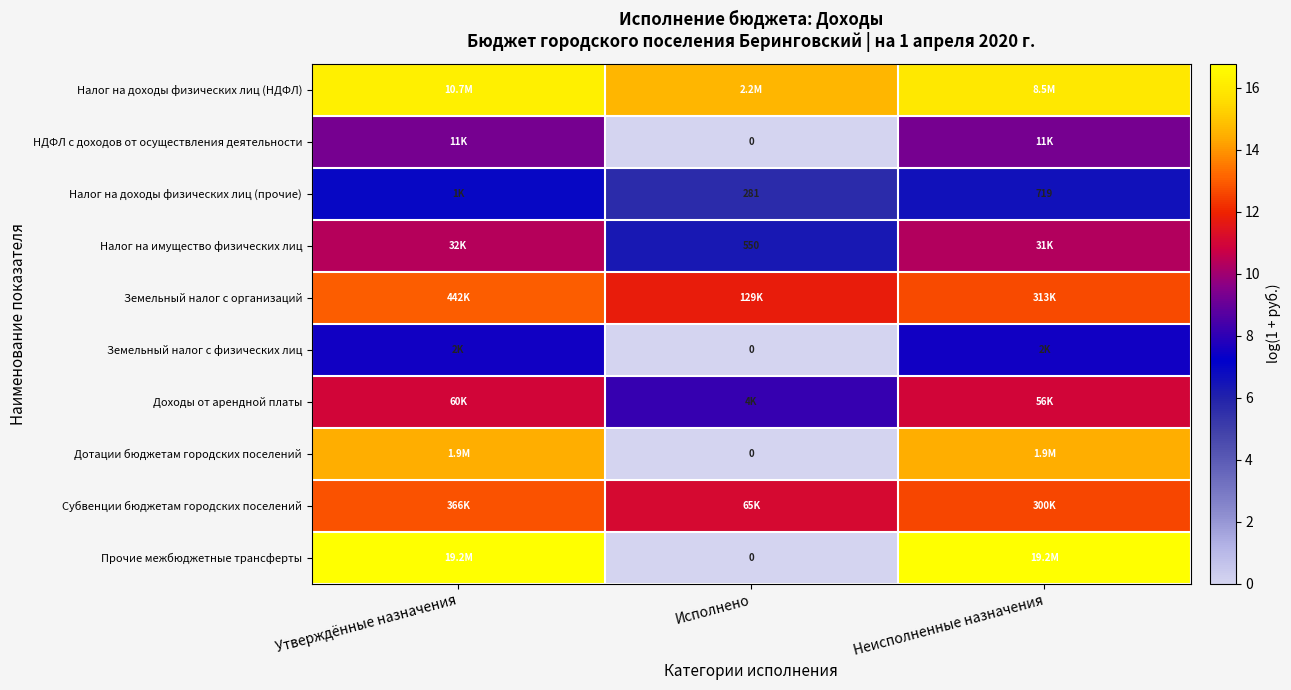

At Неисполненные назначения, list the series in order from smallest to largest.

Налог на доходы физических лиц (прочие), Земельный налог с физических лиц, НДФЛ с доходов от осуществления деятельности, Налог на имущество физических лиц, Доходы от арендной платы, Субвенции бюджетам городских поселений, Земельный налог с организаций, Дотации бюджетам городских поселений, Налог на доходы физических лиц (НДФЛ), Прочие межбюджетные трансферты